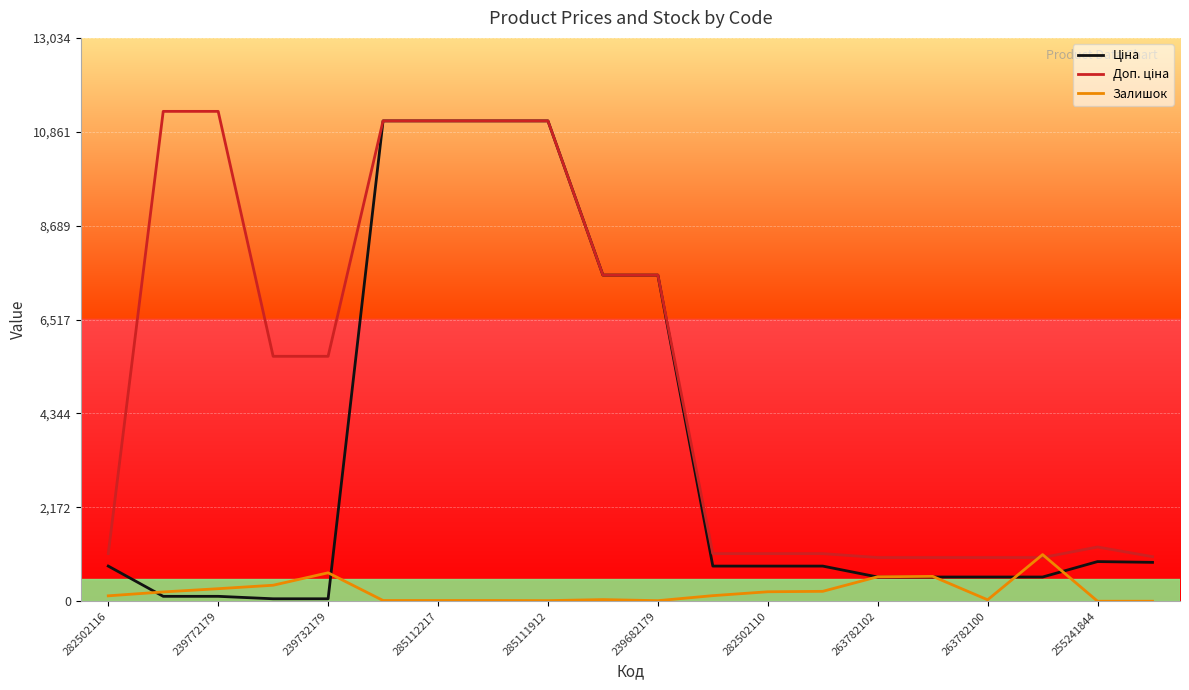

Is this an area chart (filled region under the line)?

No